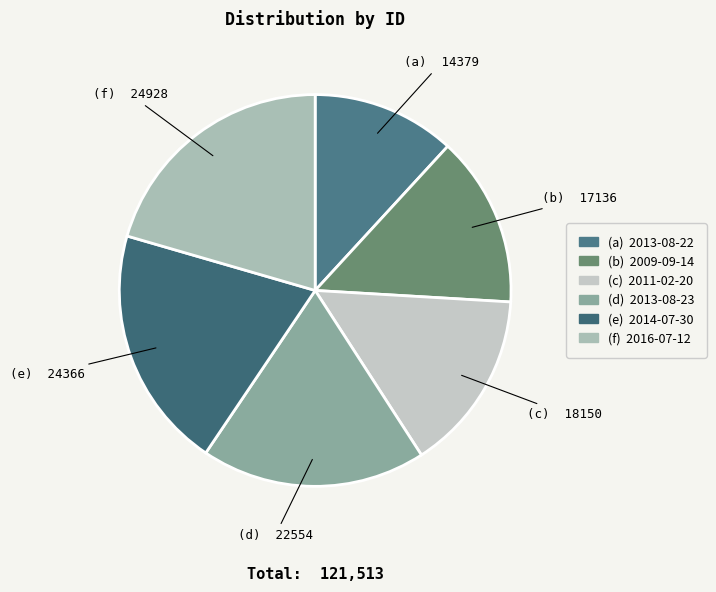

How many segments does this pie chart have?

6